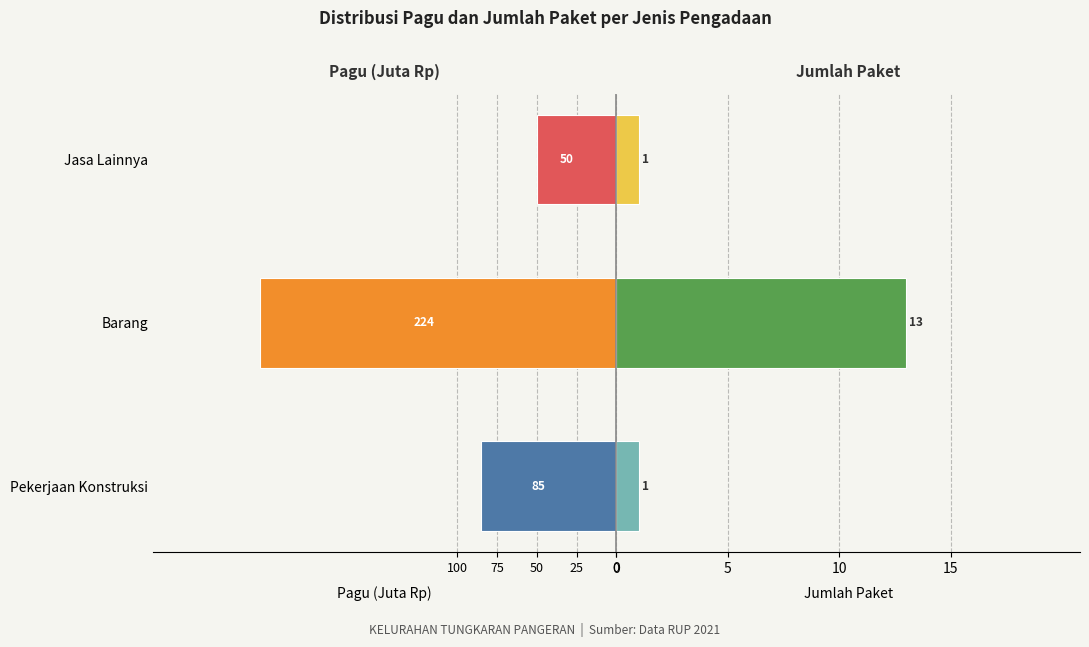

Is the value of Pagu (Juta Rp) at Jasa Lainnya greater than the value of Jumlah Paket at Jasa Lainnya?

No